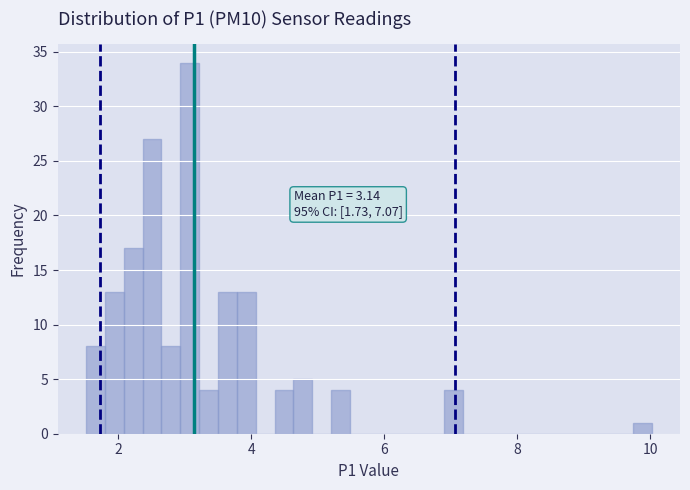

Read against the x-axis, roughly where is the centre of the tallest bar?

3.0